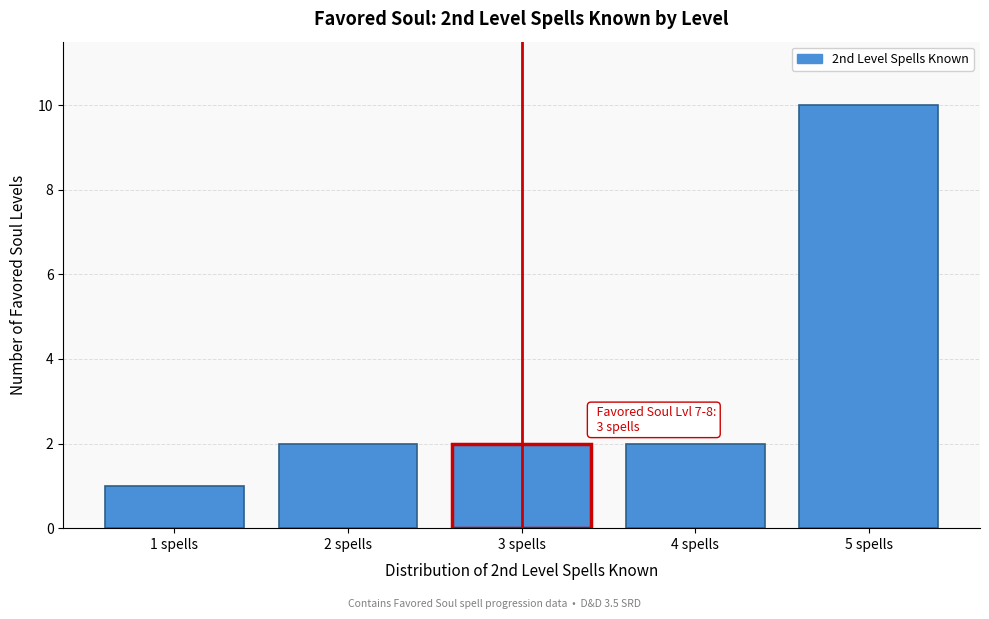

Reading right to left, transcribe all the data shown in this chart.

5 spells=10	4 spells=2	3 spells=2	2 spells=2	1 spells=1